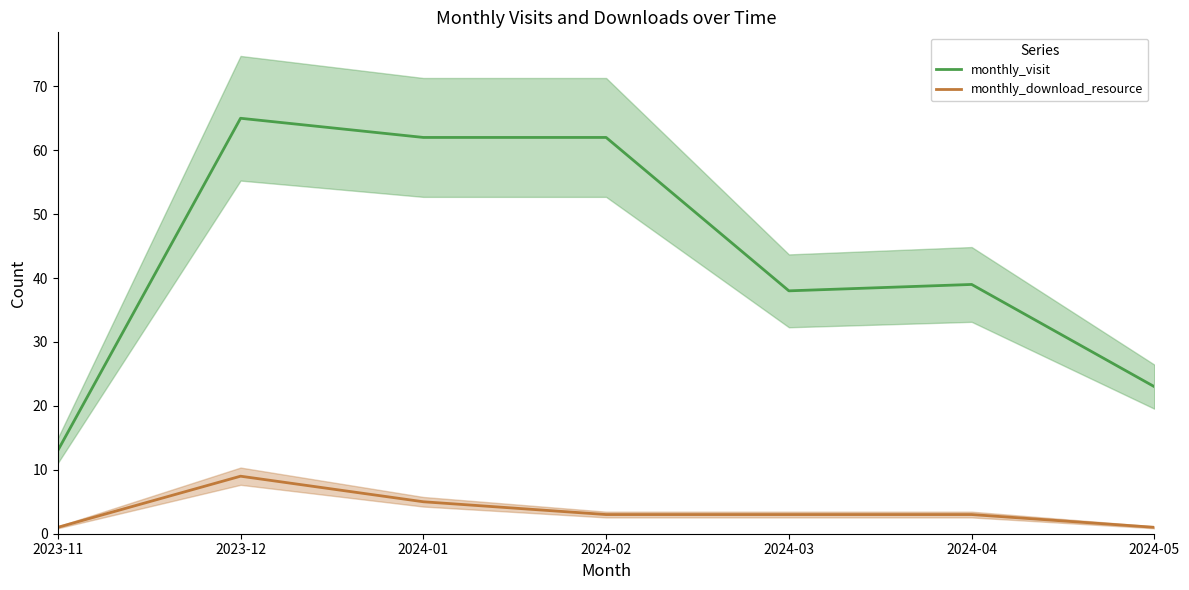

The monthly_visit series shows 29 at 2024-02. True or false?

False